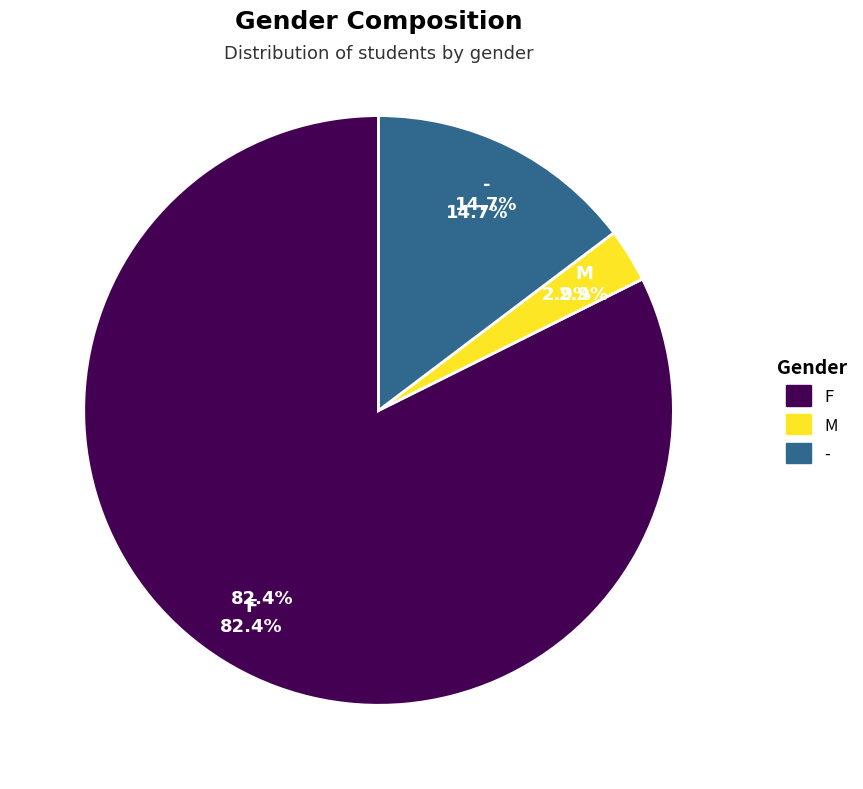

Does F account for over 50% of the chart?

Yes